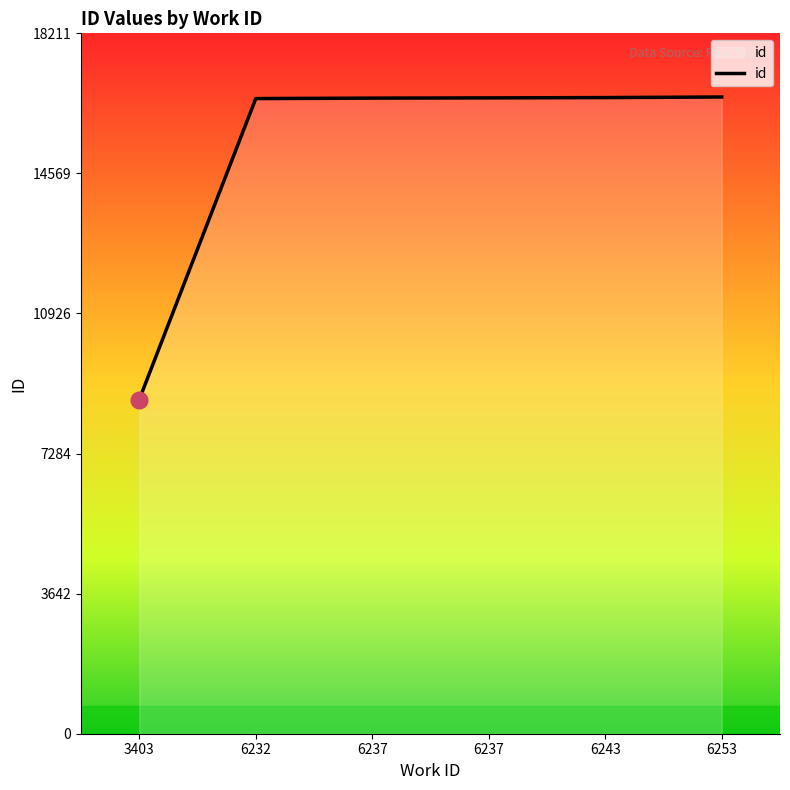

What is the ratio of the value at 6237 to the value at 6243?

1.0